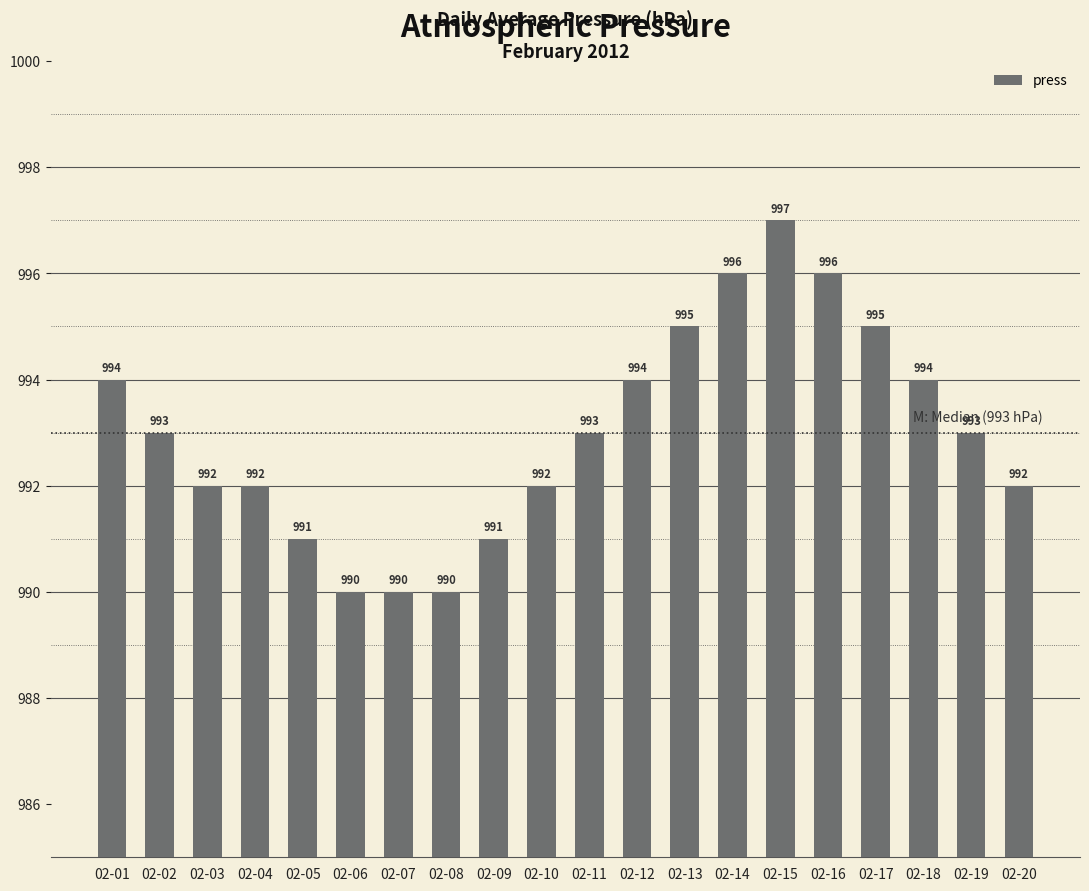

What is the change in value from 02-16 to 02-19?

-3